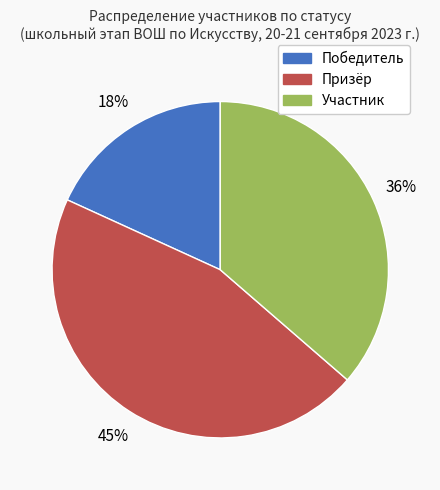

What percentage is the Победитель slice, to the nearest percent?

18%